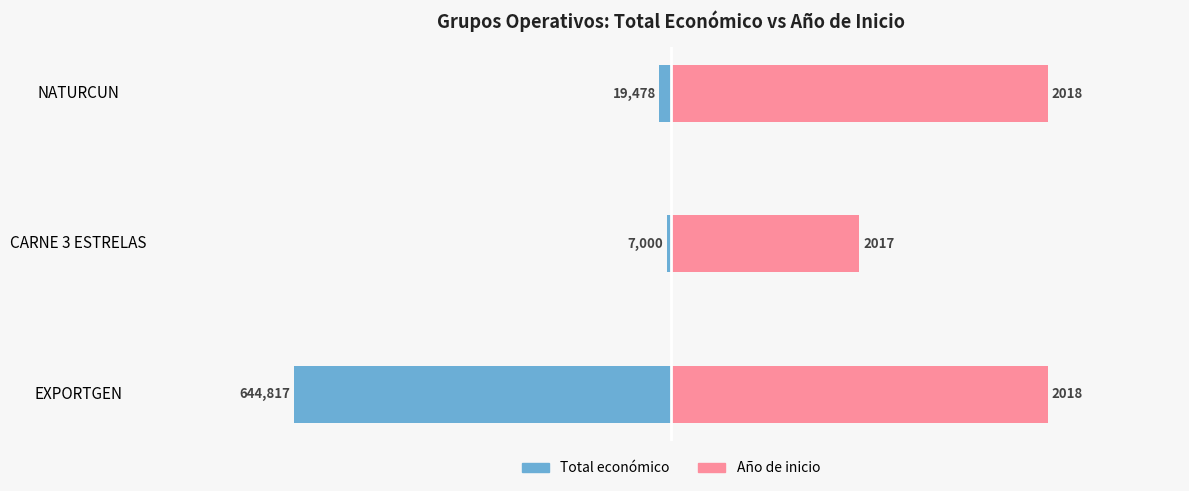

How many bars are there in each group?

2